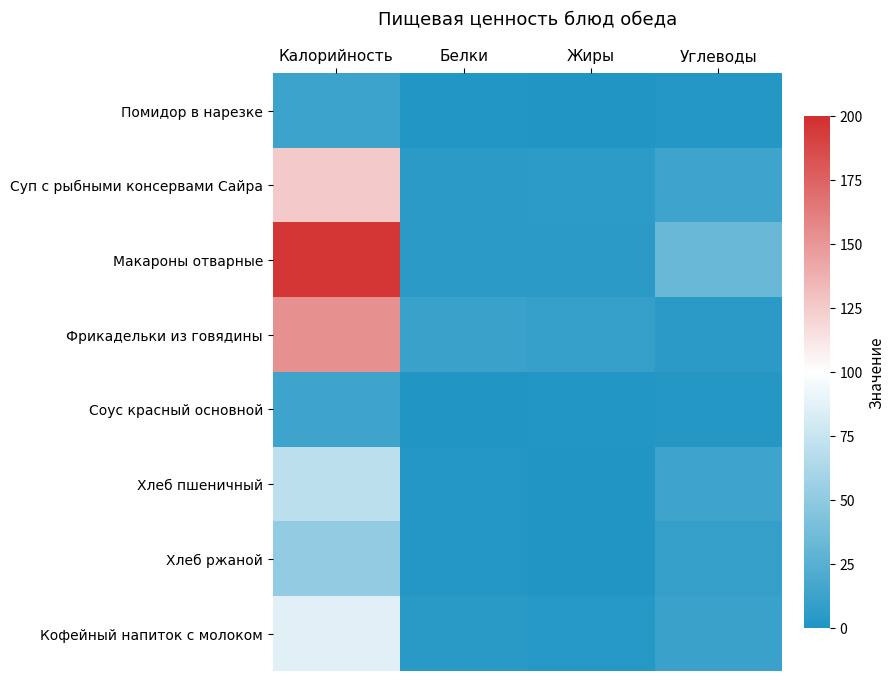

Reading left to right, transcribe all the data shown in this chart.

Помидор в нарезке: Калорийность=13.0	Белки=1.0	Жиры=0.0	Углеводы=2.0
Суп с рыбными консервами Сайра: Калорийность=125.5	Белки=4.8	Жиры=6.0	Углеводы=13.6
Макароны отварные: Калорийность=196.8	Белки=5.0	Жиры=5.0	Углеводы=33.0
Фрикадельки из говядины: Калорийность=152.9	Белки=11.0	Жиры=10.0	Углеводы=5.0
Соус красный основной: Калорийность=14.0	Белки=0.6	Жиры=1.0	Углеводы=2.0
Хлеб пшеничный: Калорийность=70.0	Белки=2.0	Жиры=0.3	Углеводы=13.3
Хлеб ржаной: Калорийность=52.0	Белки=2.0	Жиры=0.4	Углеводы=10.0
Кофейный напиток с молоком: Калорийность=86.0	Белки=4.0	Жиры=3.0	Углеводы=11.0